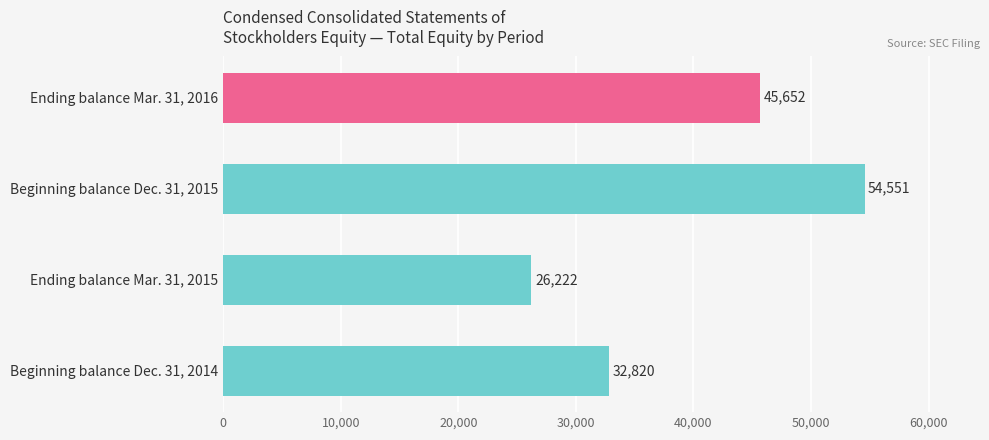

List the labels in order of value, smallest first.

Ending balance Mar. 31, 2015, Beginning balance Dec. 31, 2014, Ending balance Mar. 31, 2016, Beginning balance Dec. 31, 2015